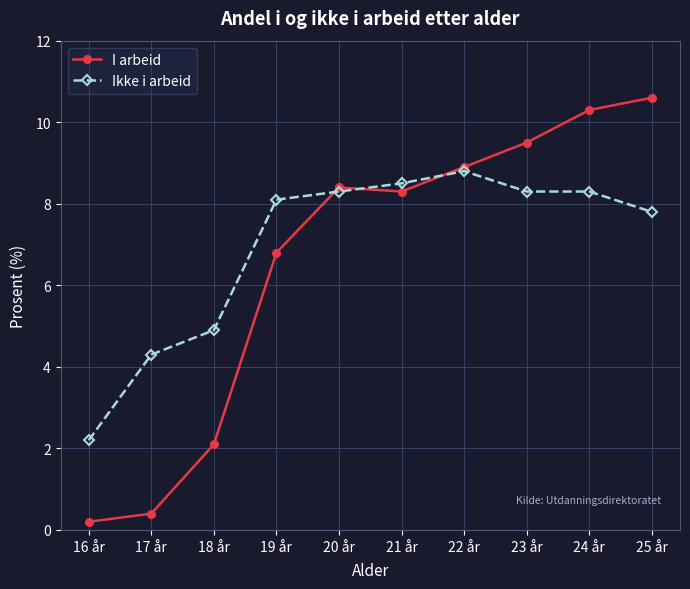

Which series has the largest total across all categories?

Ikke i arbeid